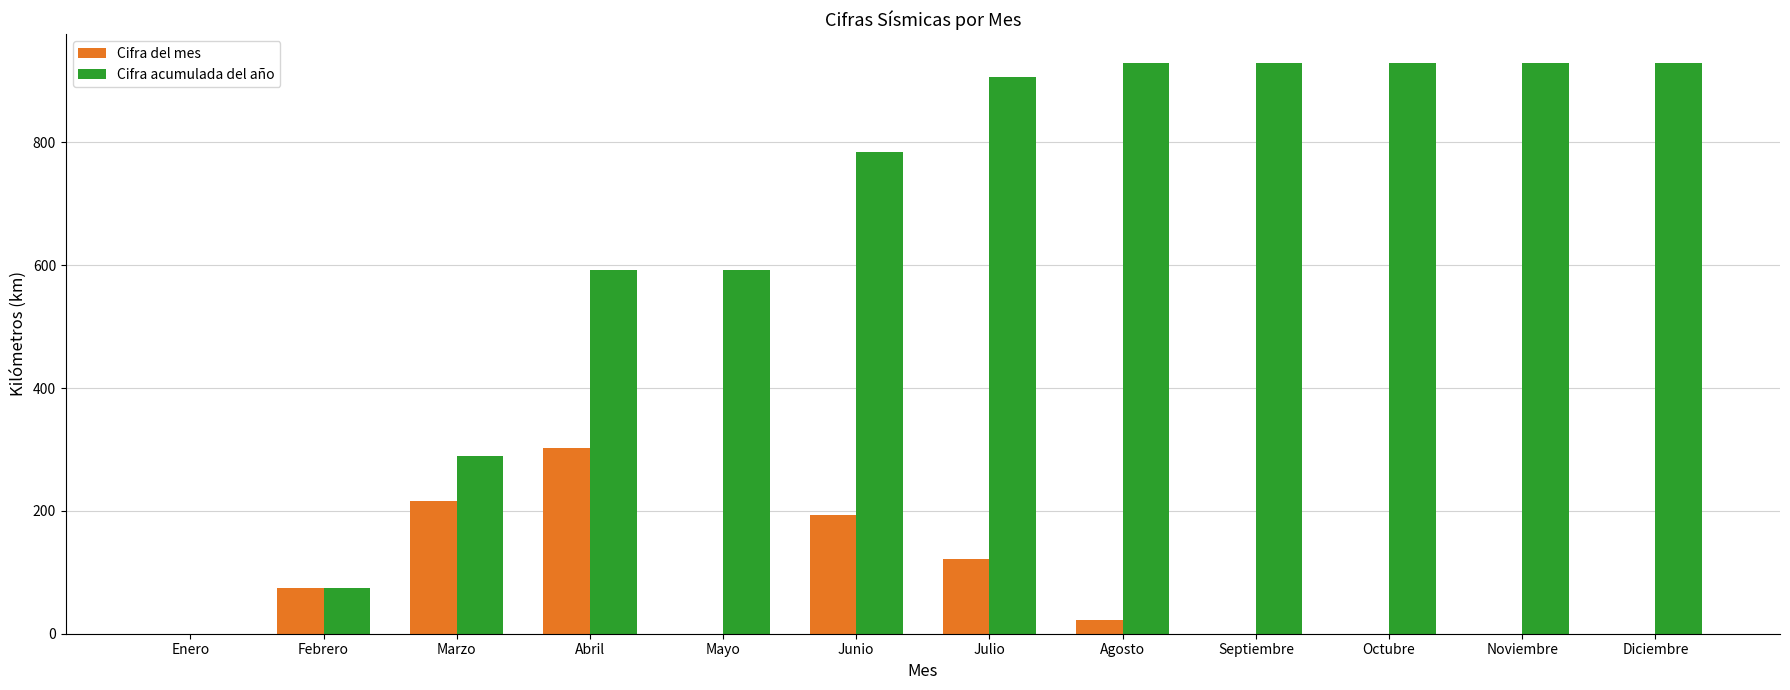

How many distinct data groups are displayed?

2